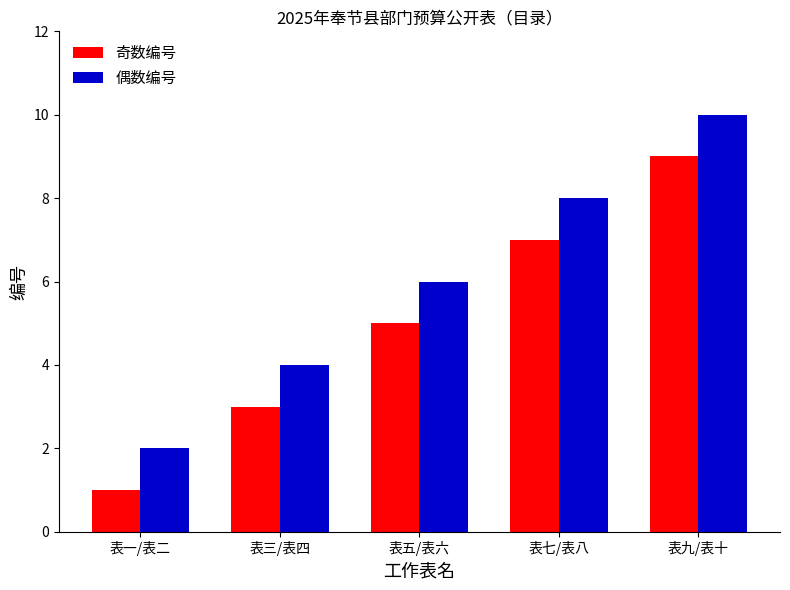

What is the difference between the second highest and second lowest values in the 偶数编号 series?

4